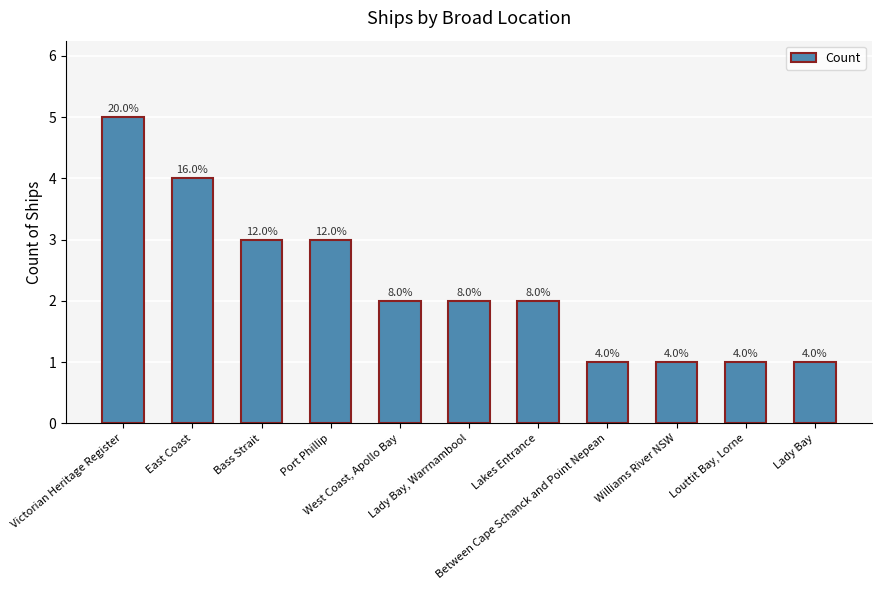

What is the change in value from West Coast, Apollo Bay to Lady Bay?

-1